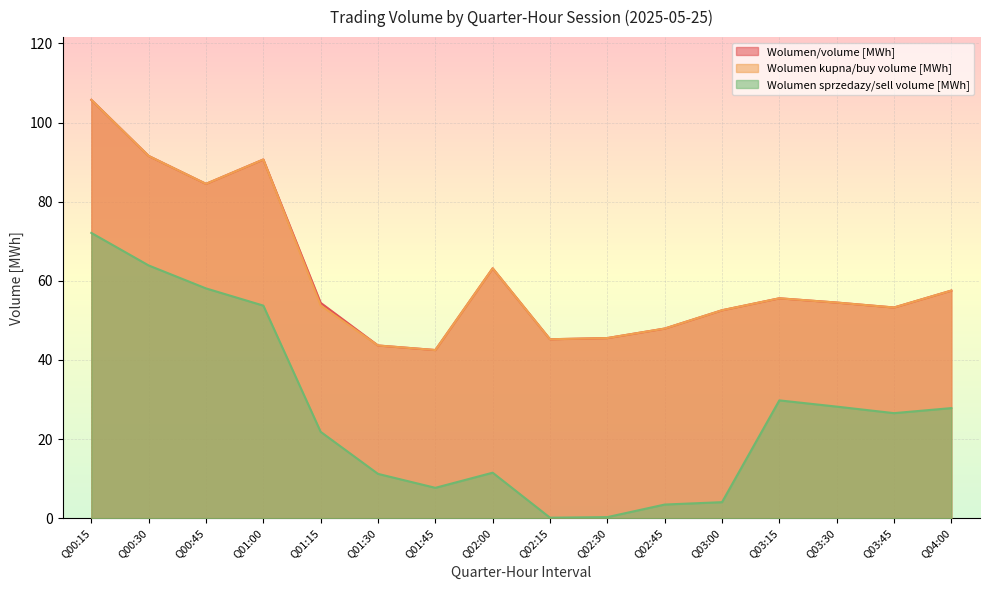

What is the approximate value of Wolumen sprzedazy/sell volume [MWh] at Q00:45?

58.1